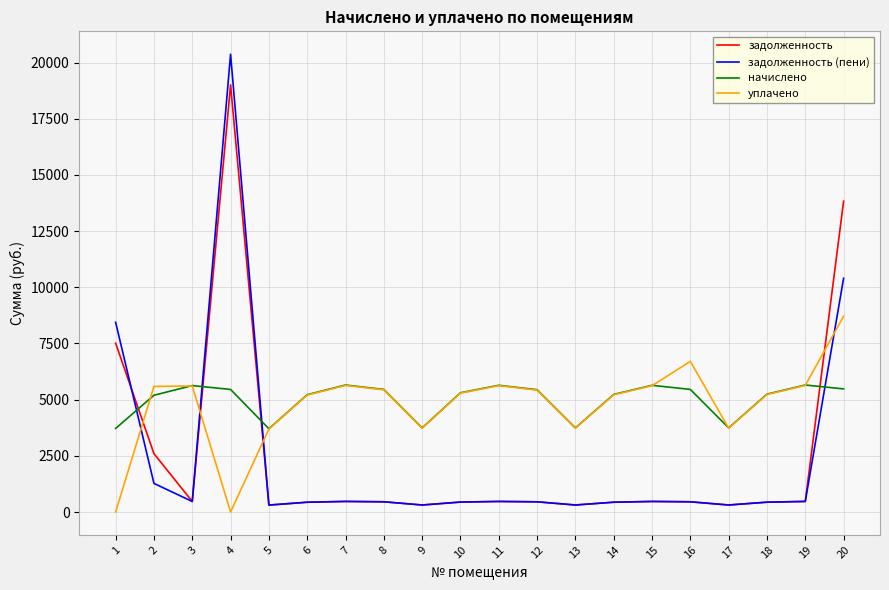

What is the maximum value shown in the chart?

20371.4